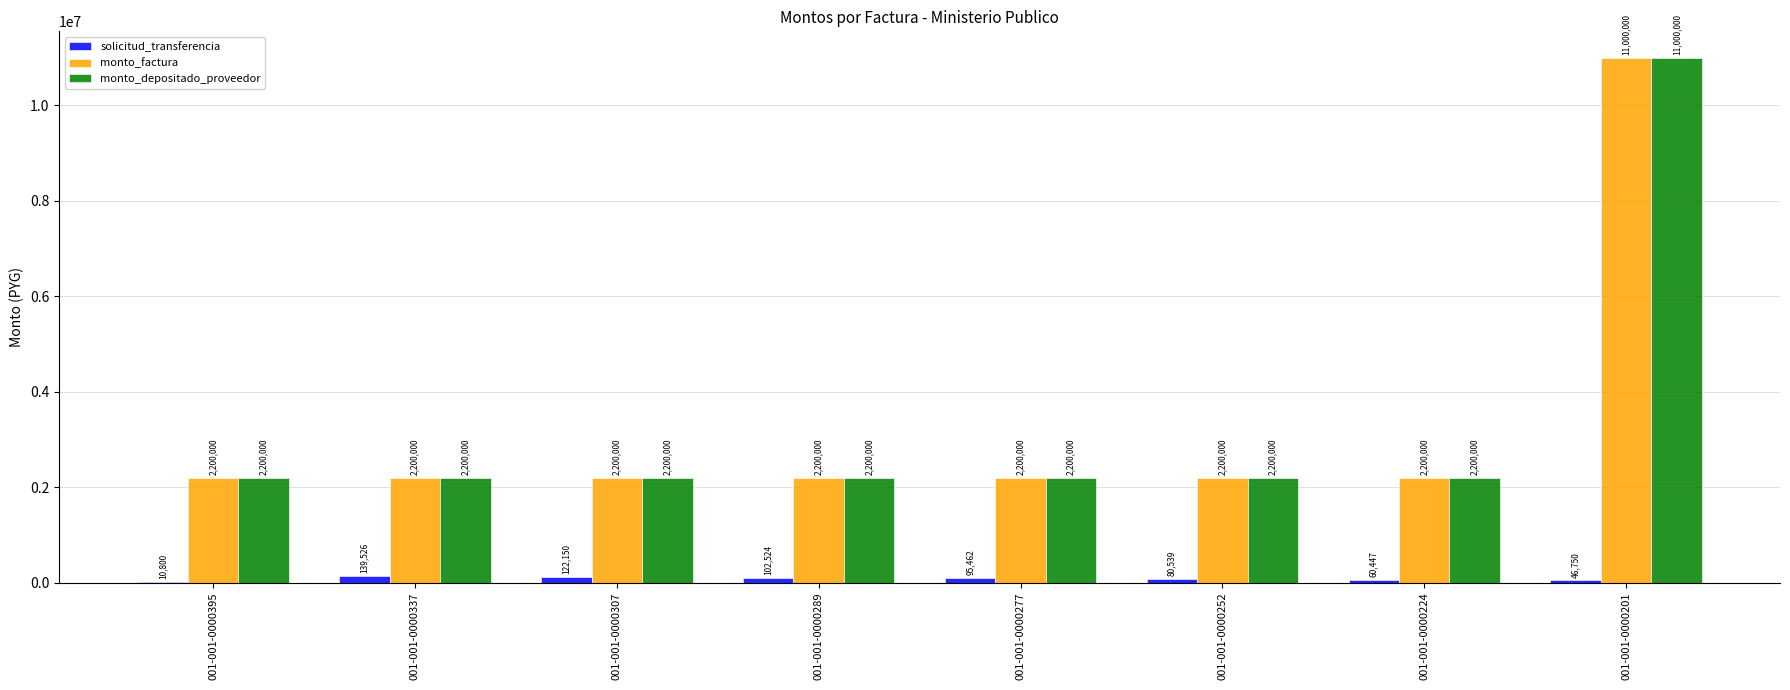

Between 001-001-0000289 and 001-001-0000252, which series saw the biggest shift?

solicitud_transferencia